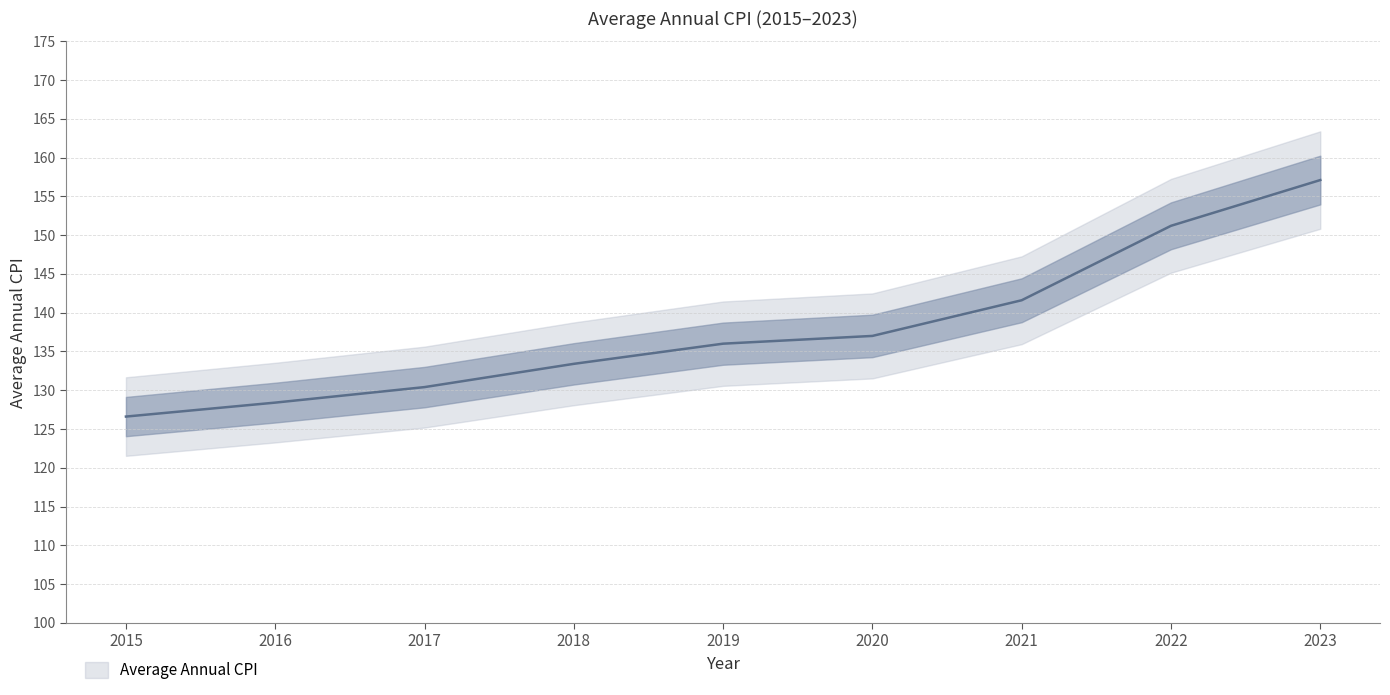

List the labels in order of value, largest first.

2023, 2022, 2021, 2020, 2019, 2018, 2017, 2016, 2015